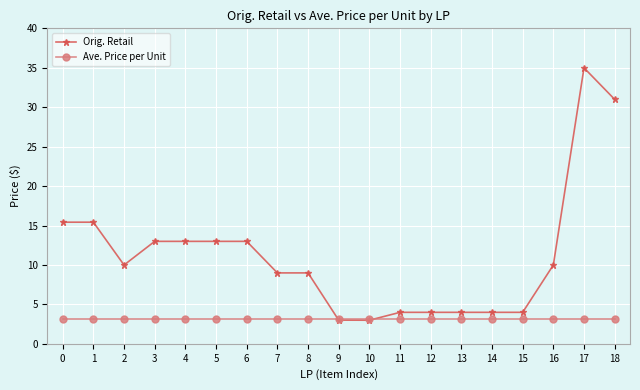

List the series in order of their overall mean, lowest first.

Ave. Price per Unit, Orig. Retail